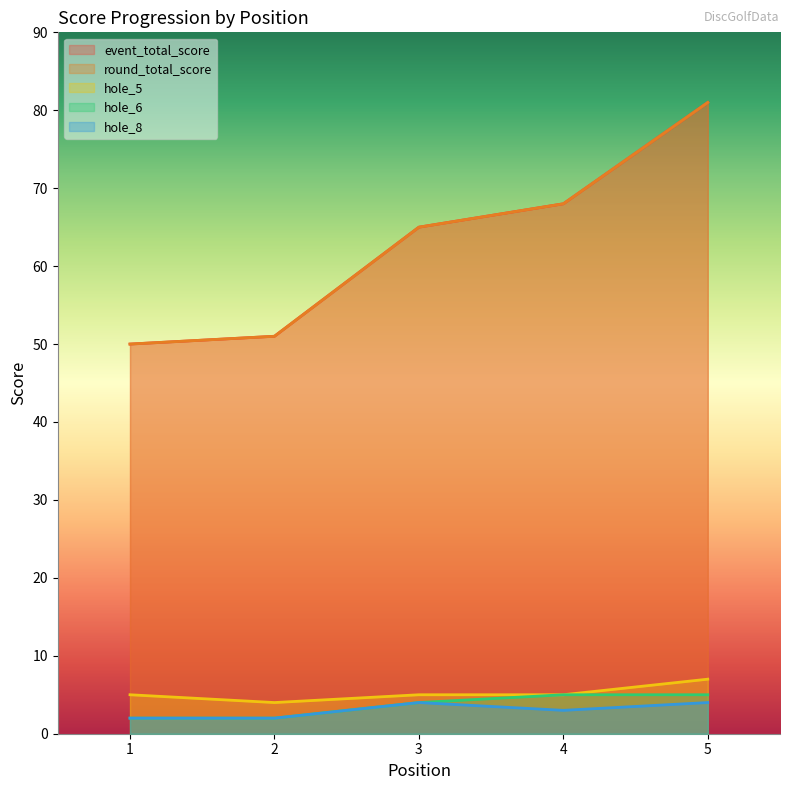

At 2, list the series in order from smallest to largest.

hole_6, hole_8, hole_5, event_total_score, round_total_score